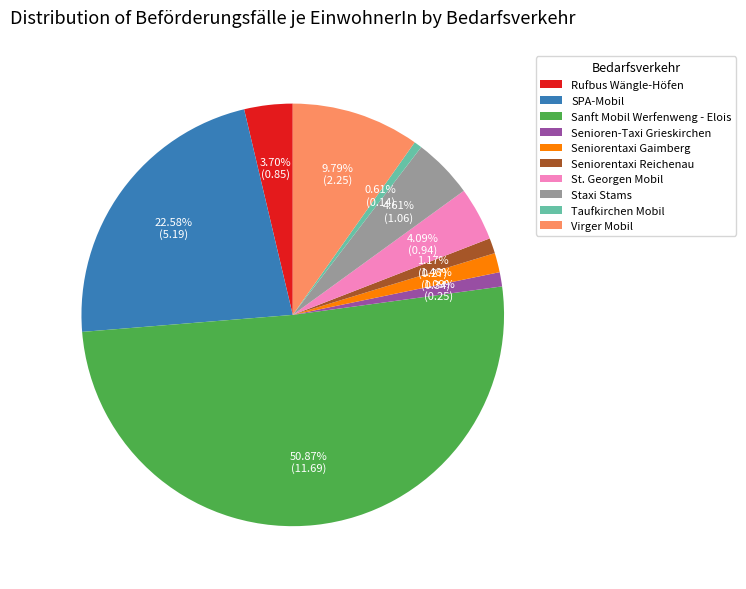

To the nearest percent, what percentage of the pie is Sanft Mobil Werfenweng - Elois?

51%